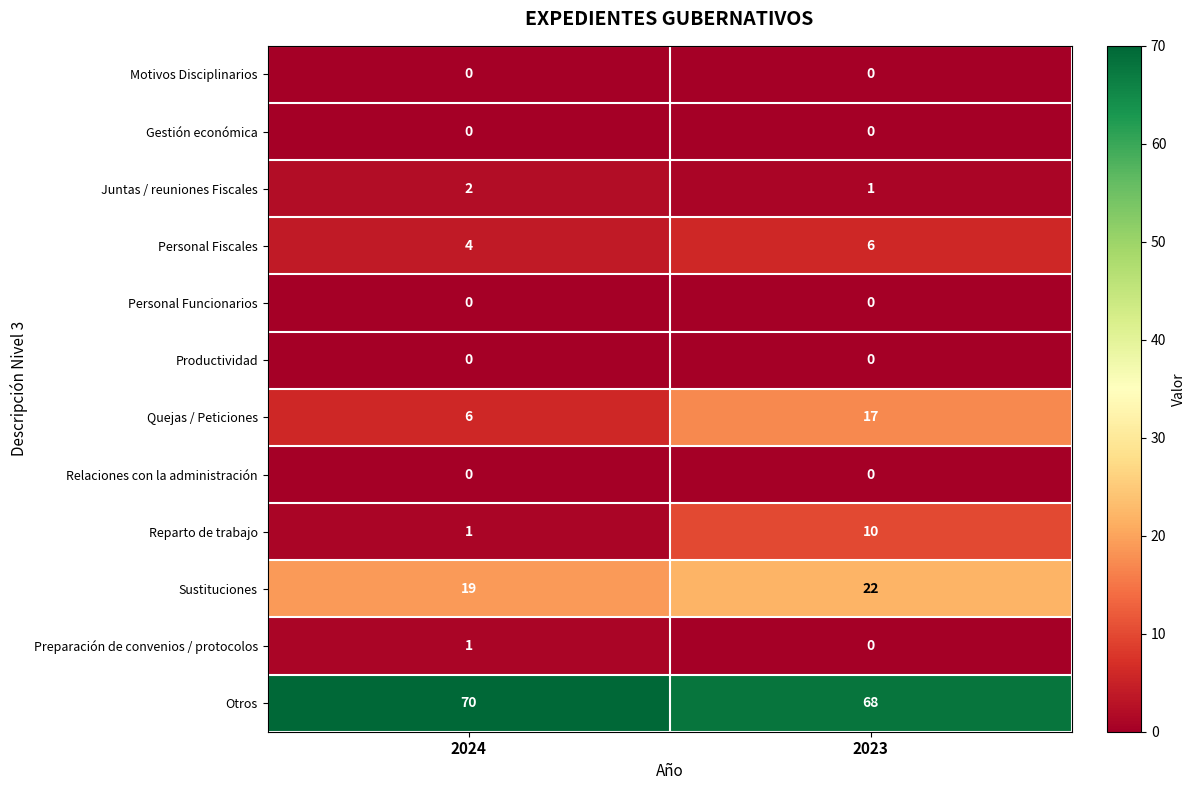

Reading left to right, list all the values displayed in this chart.

Motivos Disciplinarios: 0	0
Gestión económica: 0	0
Juntas / reuniones Fiscales: 2	1
Personal Fiscales: 4	6
Personal Funcionarios: 0	0
Productividad: 0	0
Quejas / Peticiones: 6	17
Relaciones con la administración: 0	0
Reparto de trabajo: 1	10
Sustituciones: 19	22
Preparación de convenios / protocolos: 1	0
Otros: 70	68